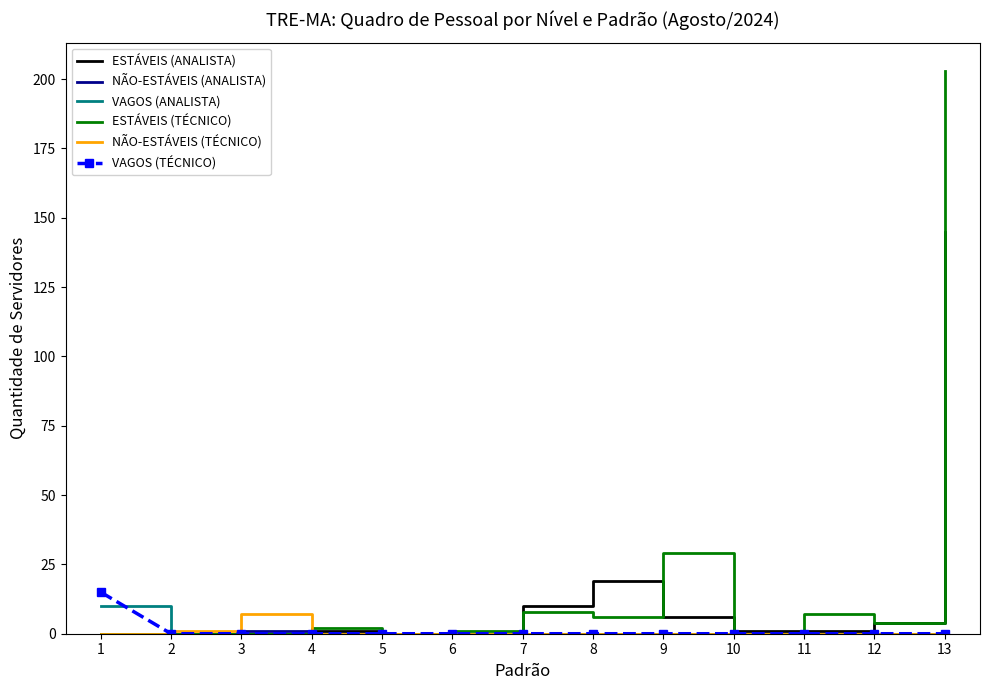

Which category has the highest value across all series?

13